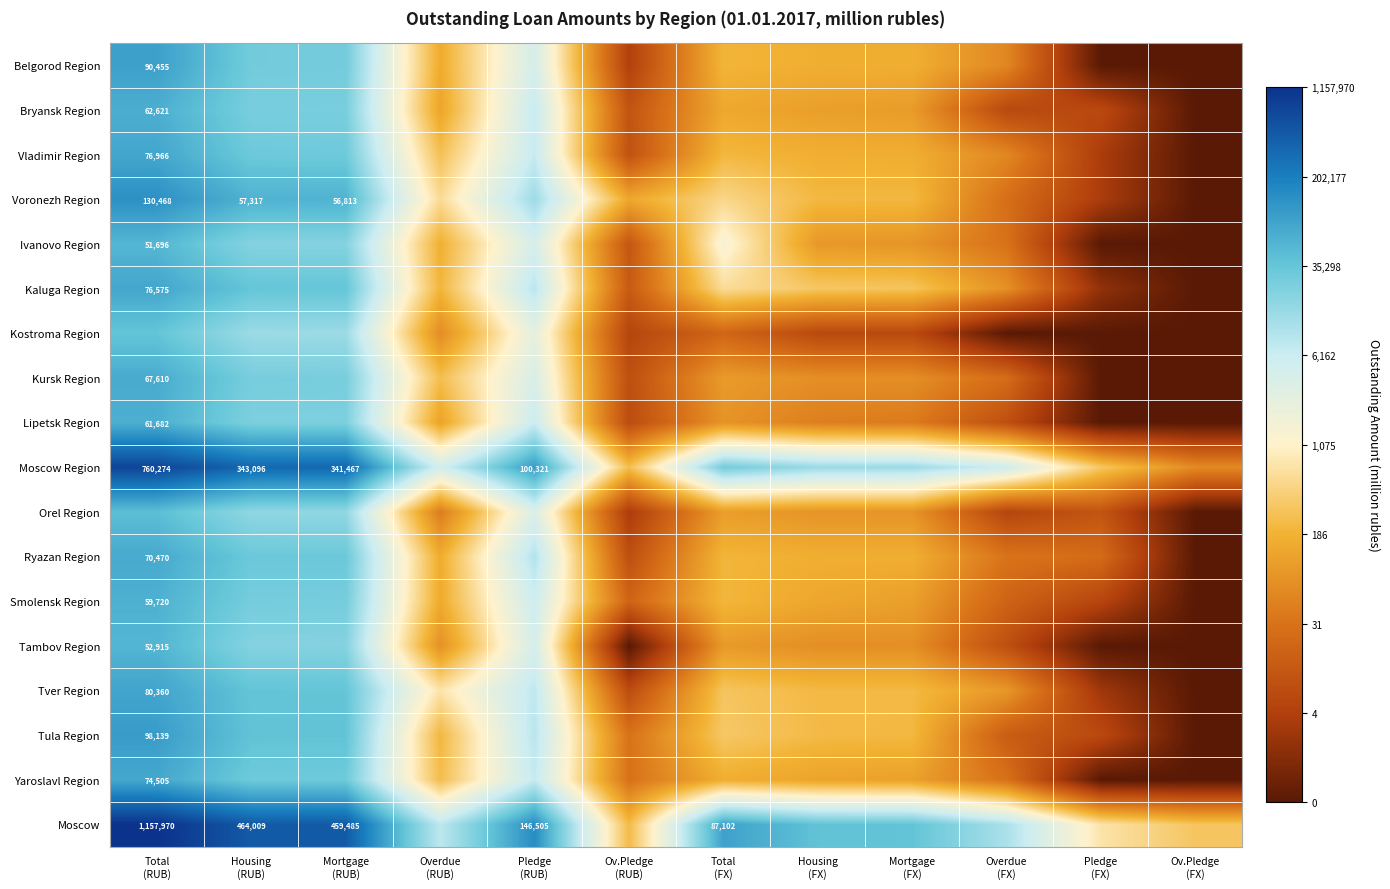

The Smolensk Region series shows 1.9 at Pledge (FX). True or false?

True